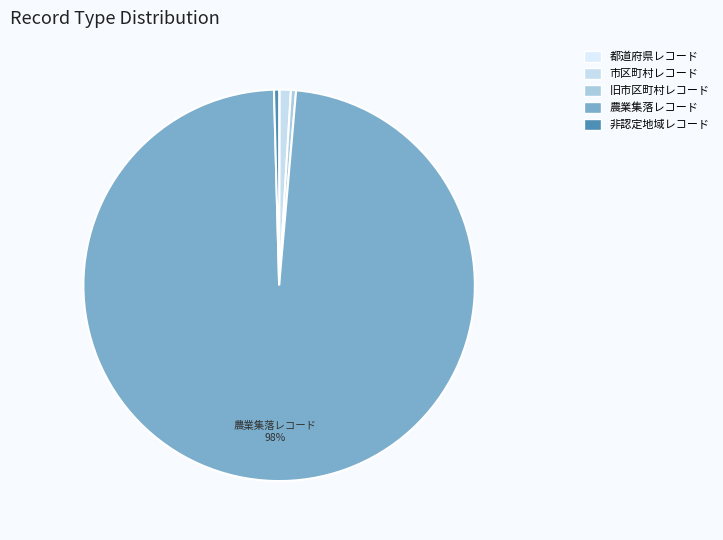

What is the total percentage of 旧市区町村レコード and 市区町村レコード?

1.3%